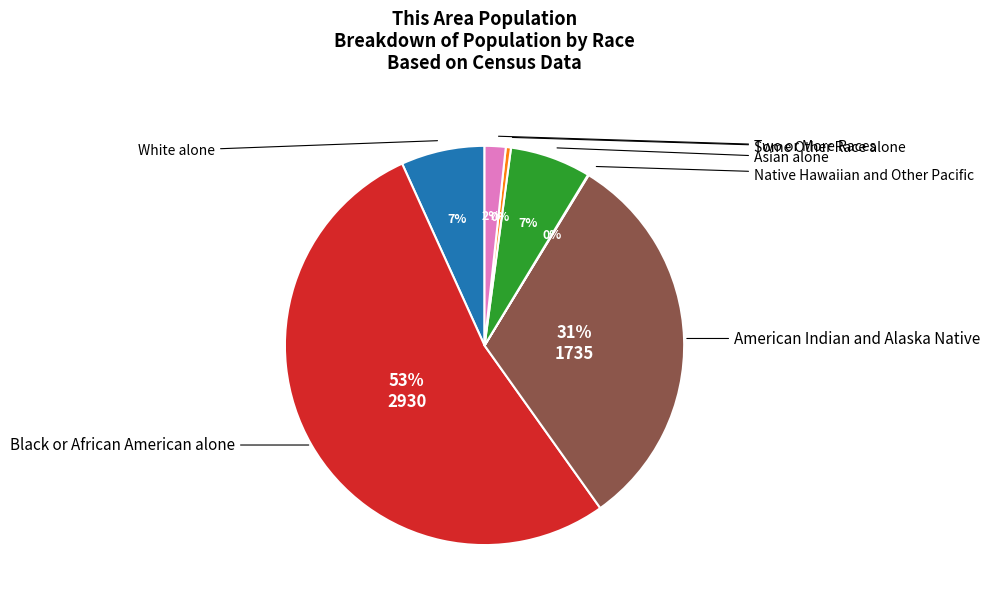

What is the change in value from White alone to Native Hawaiian and Other Pacific?

-371